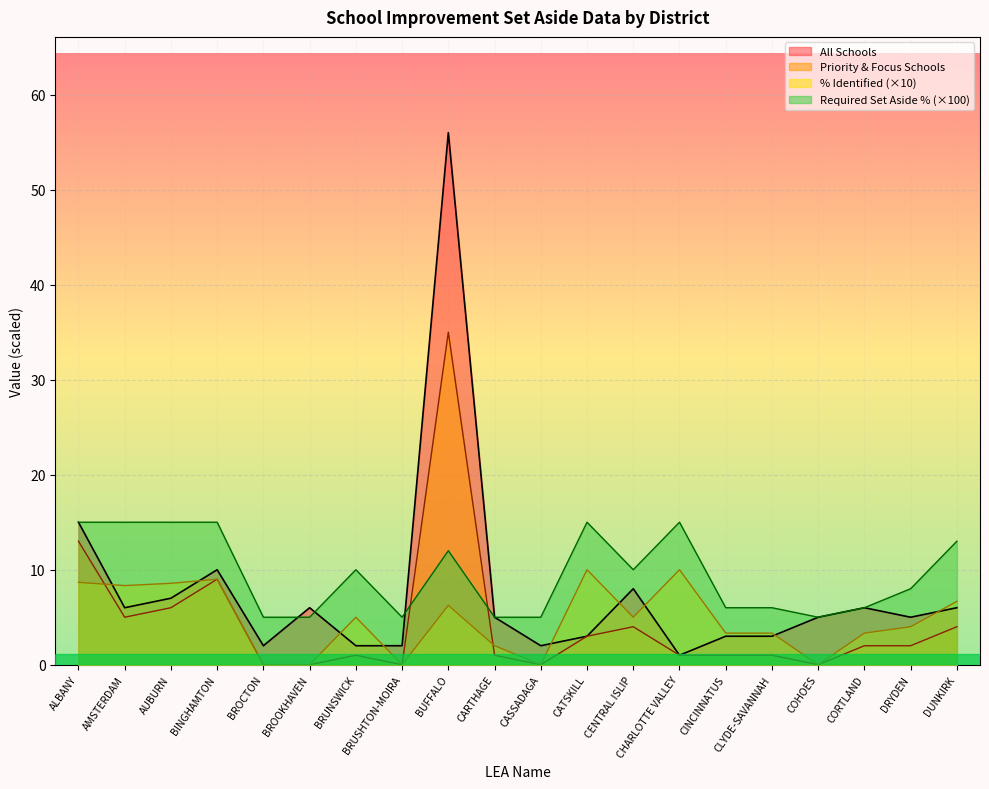

What is the difference between the maximum and second lowest values in the % Identified series?

10.0